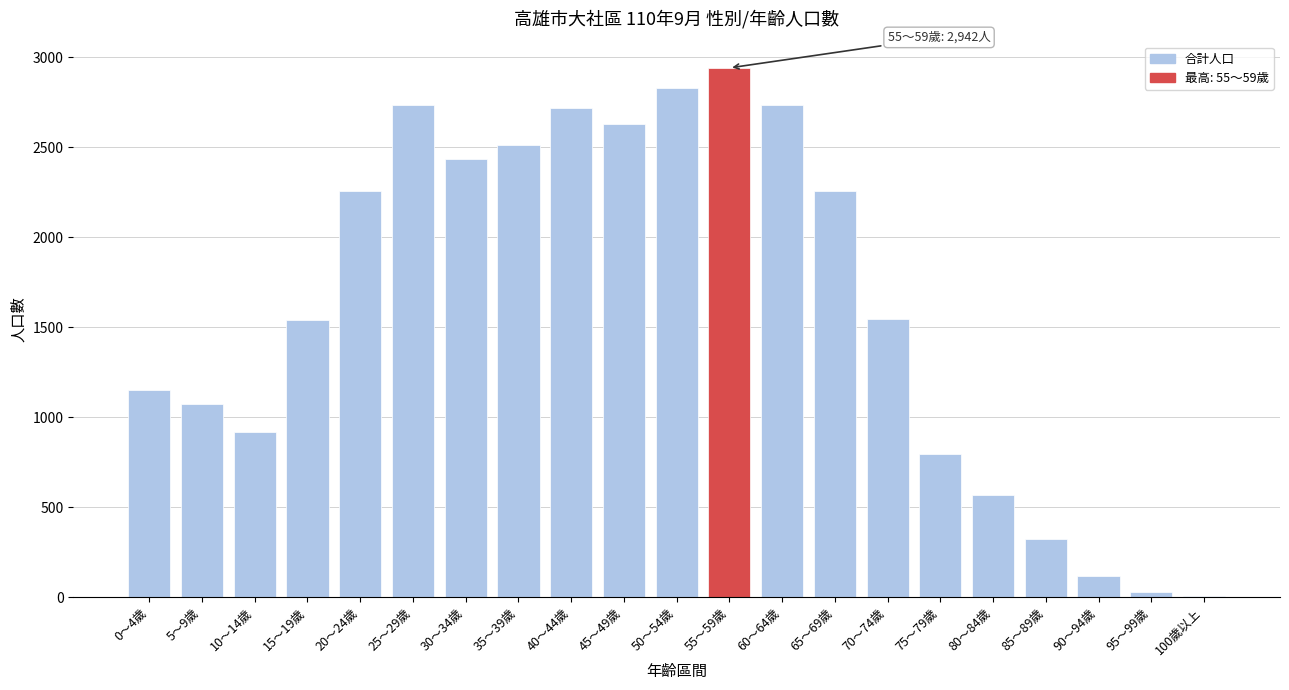

What is the maximum value shown in the chart?

2942